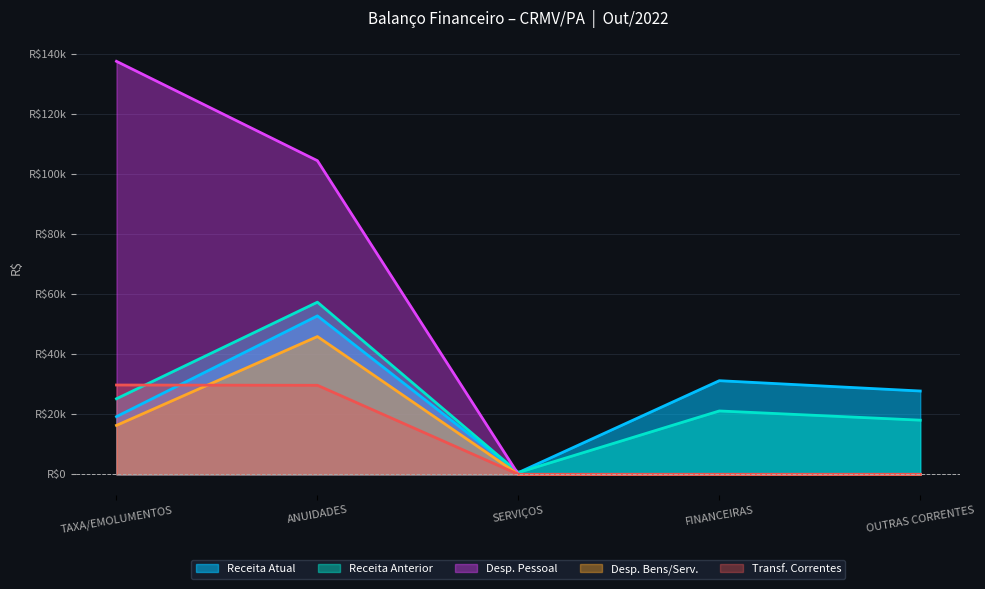

Rank the series by their maximum value, from highest to lowest.

Desp. Pessoal, Receita Anterior, Receita Atual, Desp. Bens/Serv., Transf. Correntes